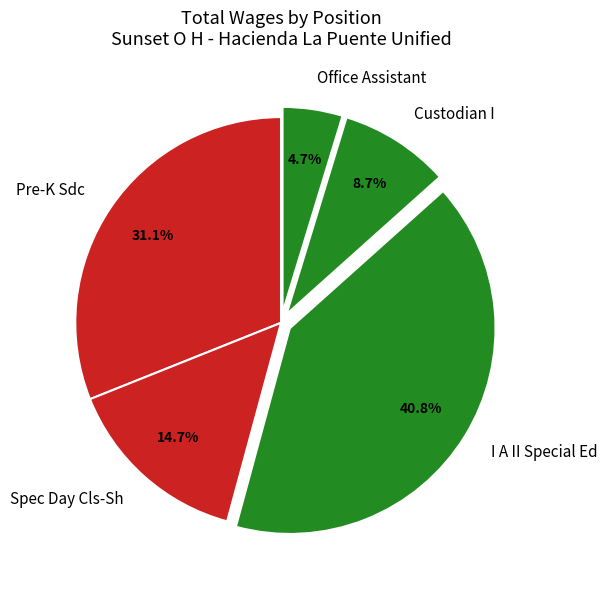

How many segments does this pie chart have?

5